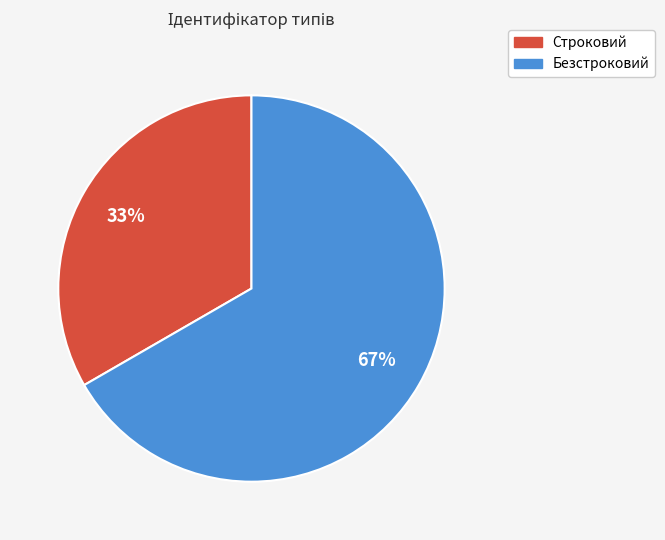

To the nearest percent, what portion does Строковий represent?

33%